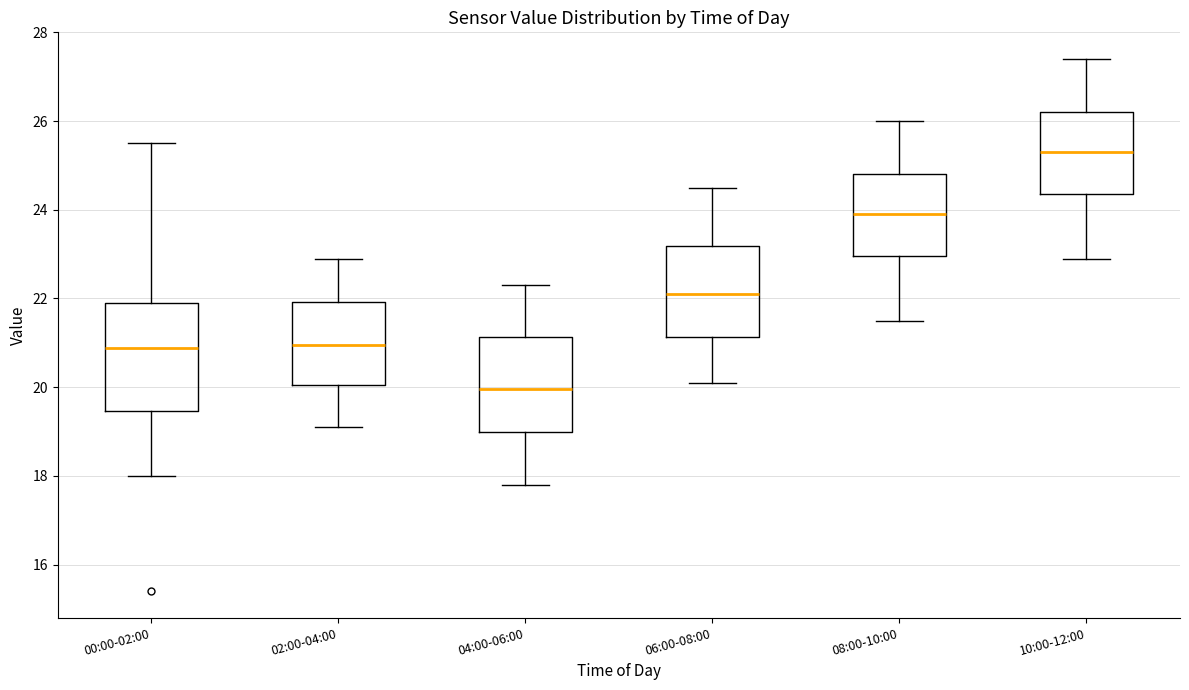

Reading left to right, read every box against the y-axis: the position of its median line, the range the box covers, and the ends of its whiskers. The values are not printed on the chart, so give them approximately, as read against the axis.

00:00-02:00: median 20.8, box 19.4 to 22.0, whiskers 18.0 to 25.6
02:00-04:00: median 21.0, box 20.0 to 22.0, whiskers 19.2 to 23.0
04:00-06:00: median 20.0, box 19.0 to 21.2, whiskers 17.8 to 22.4
06:00-08:00: median 22.2, box 21.2 to 23.2, whiskers 20.2 to 24.6
08:00-10:00: median 24.0, box 23.0 to 24.8, whiskers 21.6 to 26.0
10:00-12:00: median 25.4, box 24.4 to 26.2, whiskers 23.0 to 27.4